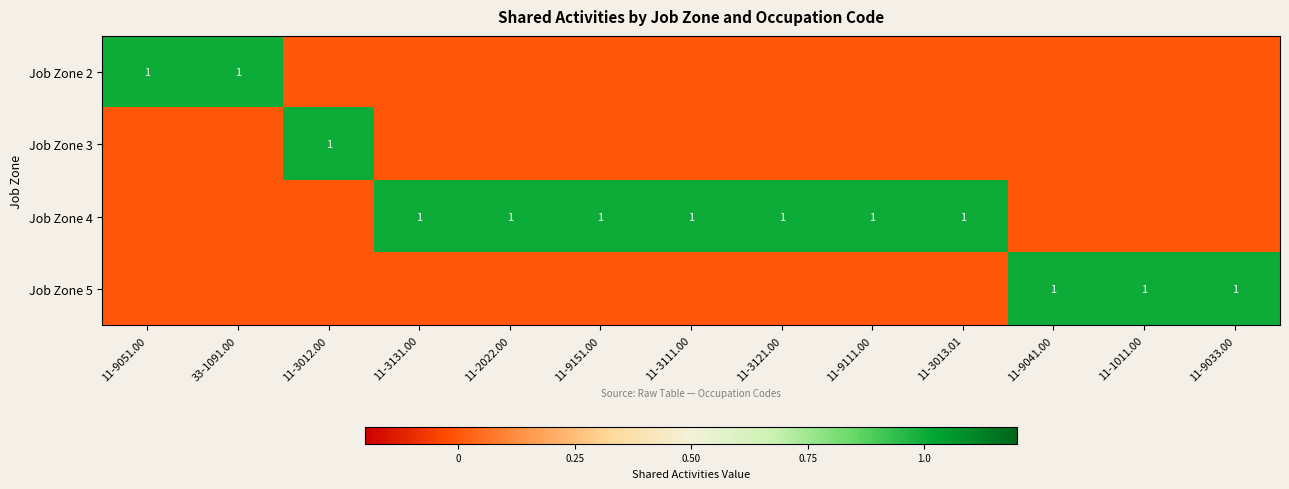

Count the number of data series in this chart.

4